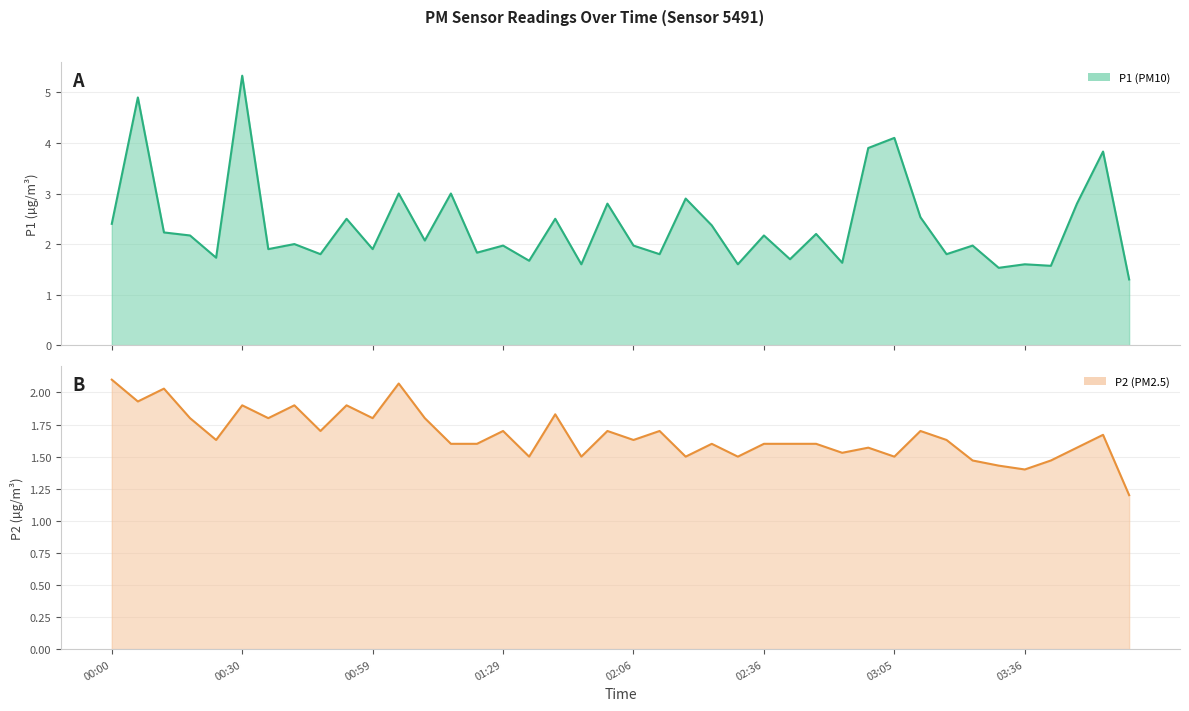

True or false: P1 and P2 cross at least once.

False